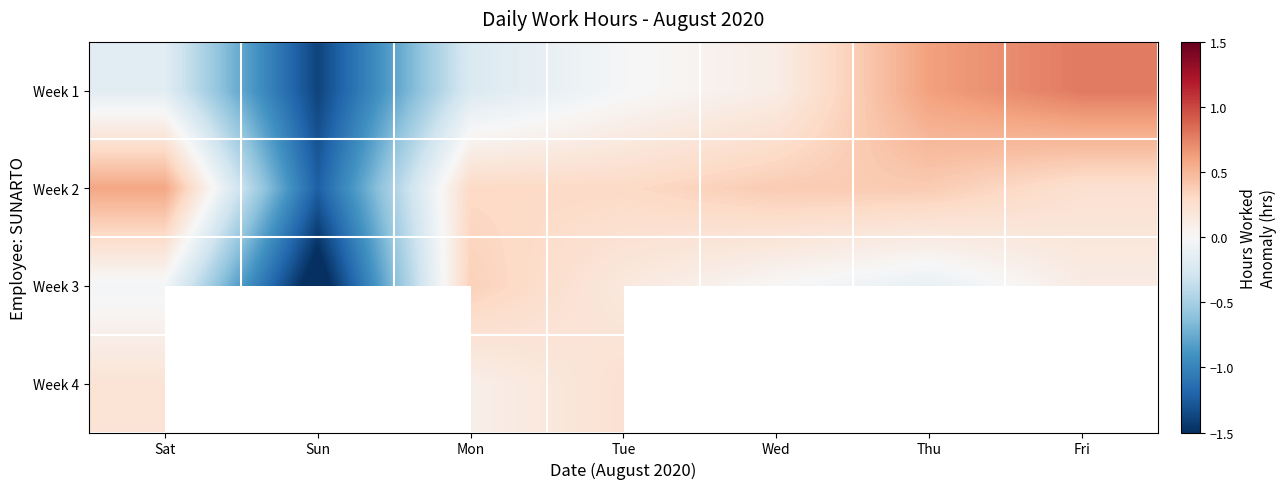

Rank the categories by Week 1 value from highest to lowest.

Fri, Thu, Wed, Tue, Sat, Mon, Sun